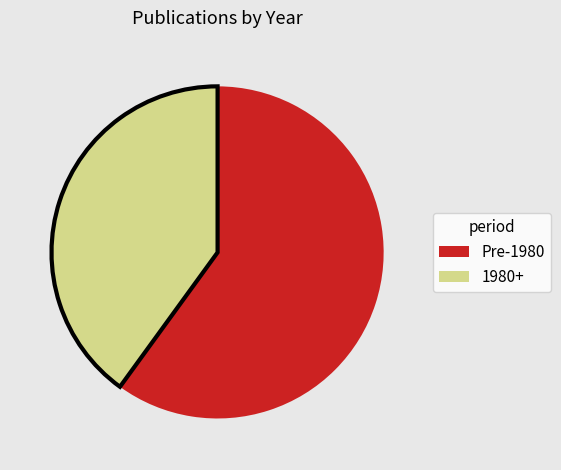

The Pre-1980 slice represents 47% of the pie. True or false?

False